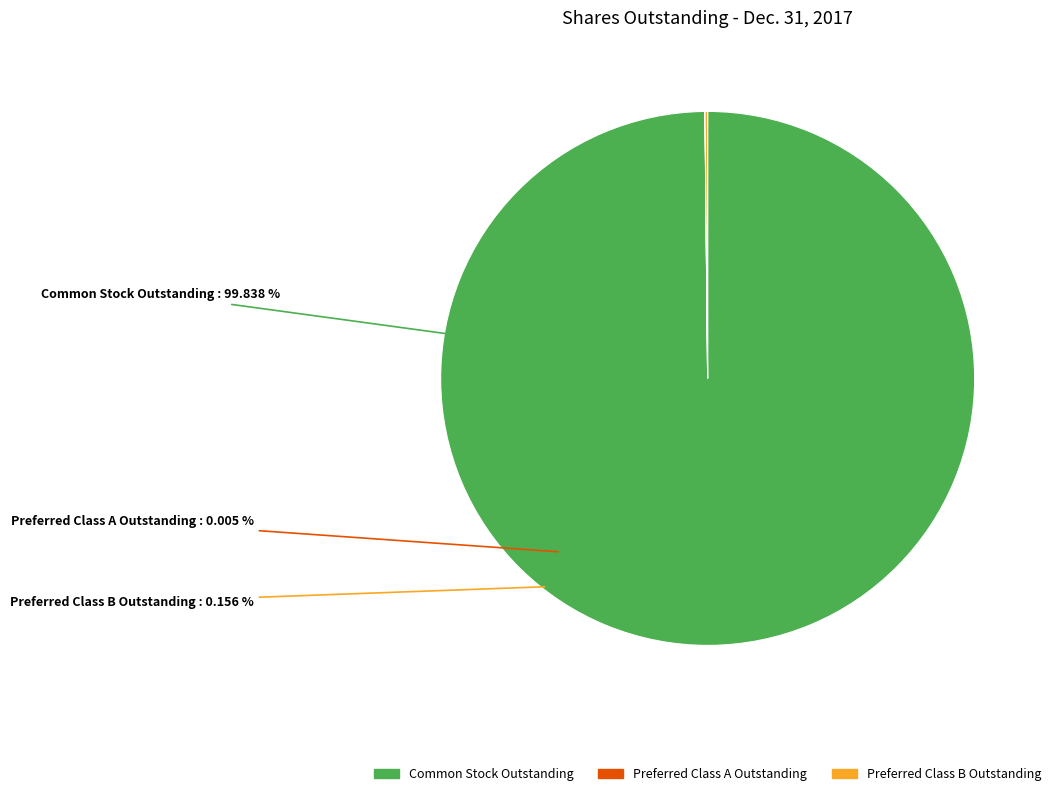

Is there a majority slice in this chart?

Yes